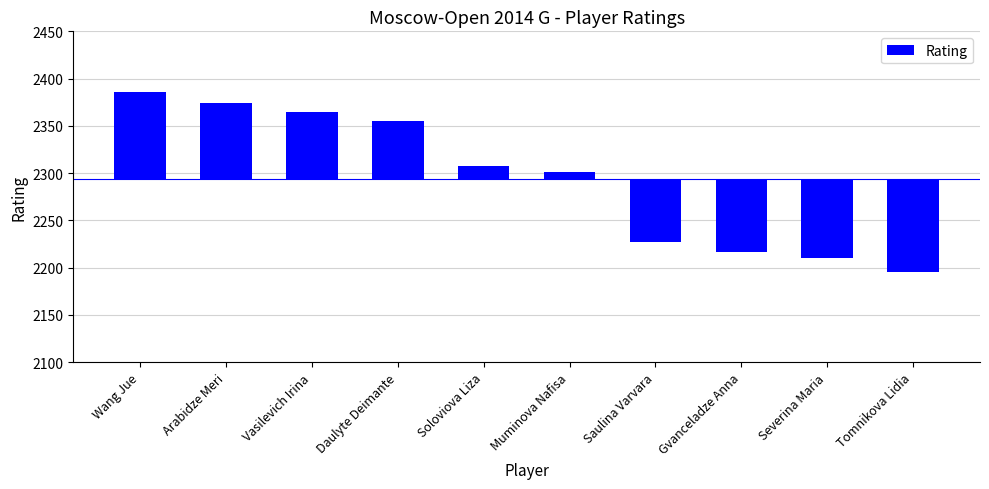

What is the ratio of the value at Muminova Nafisa to the value at Arabidze Meri?

0.1